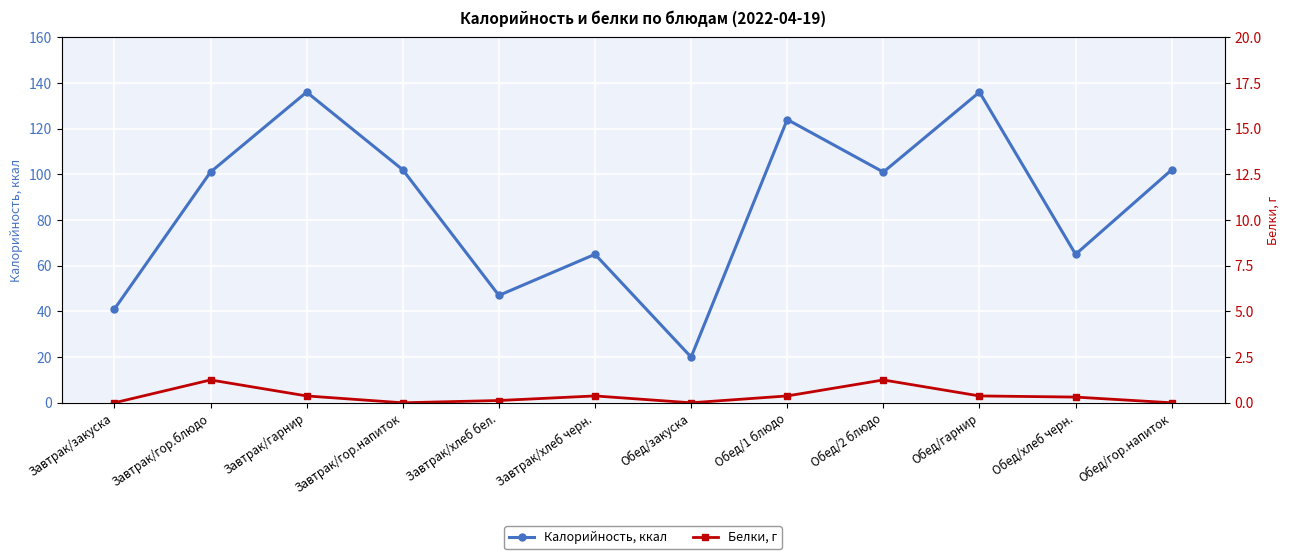

The Белки series shows 0.0 at Завтрак/закуска. True or false?

True